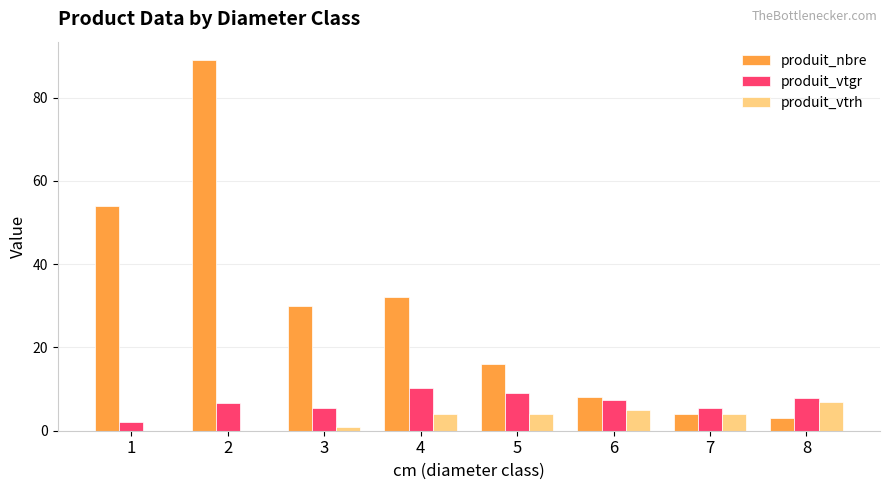

Which series has the largest total across all categories?

produit_nbre